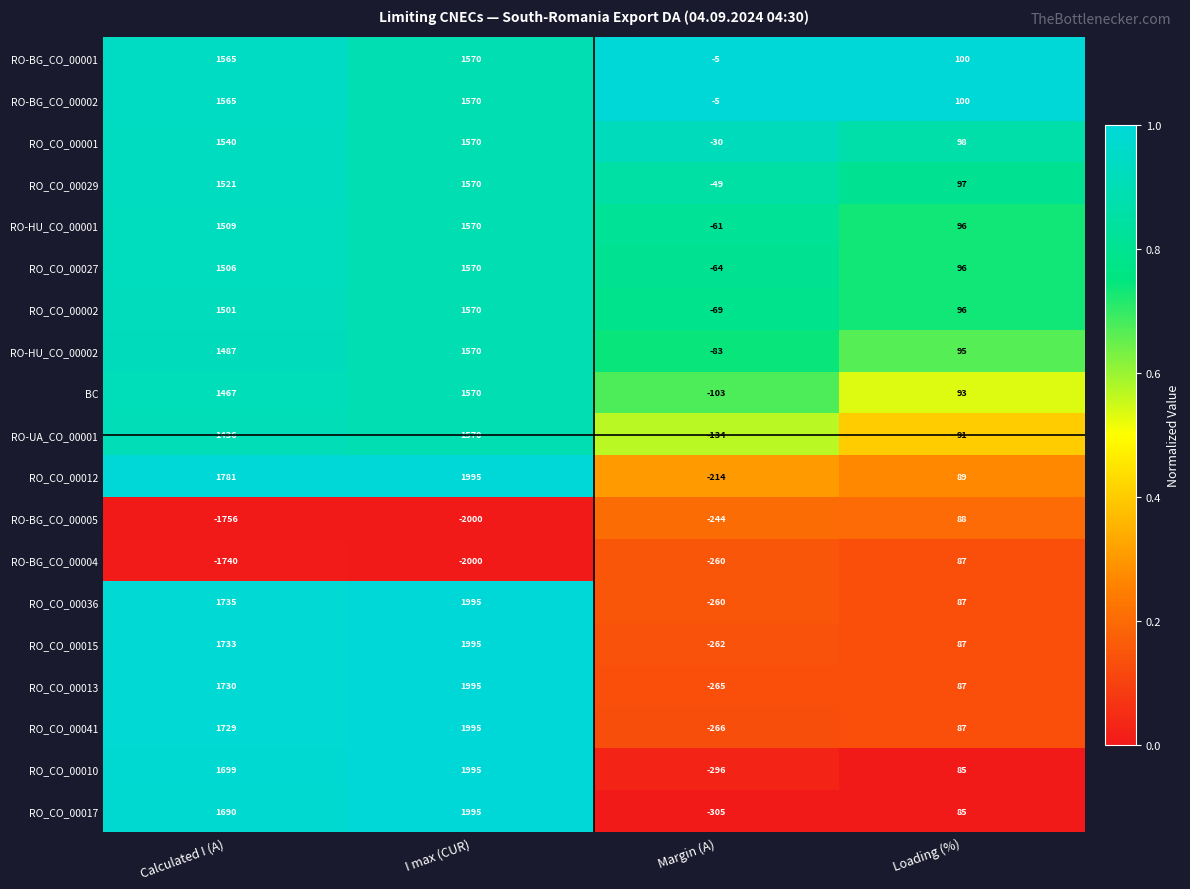

True or false: RO_CO_00027 has a value of 171 at Loading (%).

False